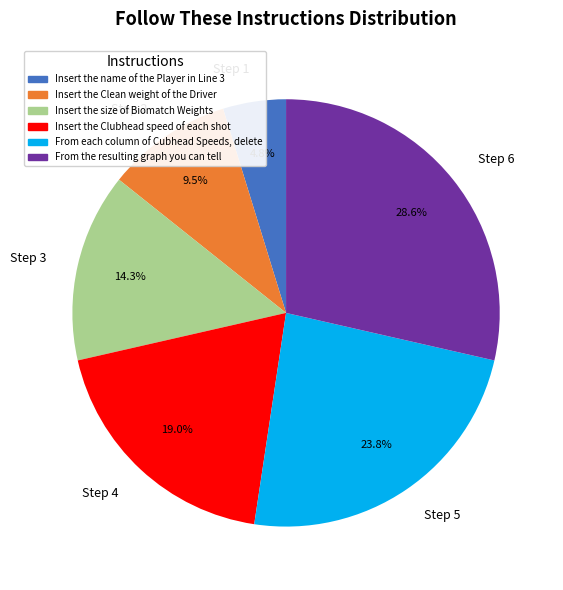

To the nearest percent, what percentage of the pie is From each column of Cubhead Speeds, delete?

24%